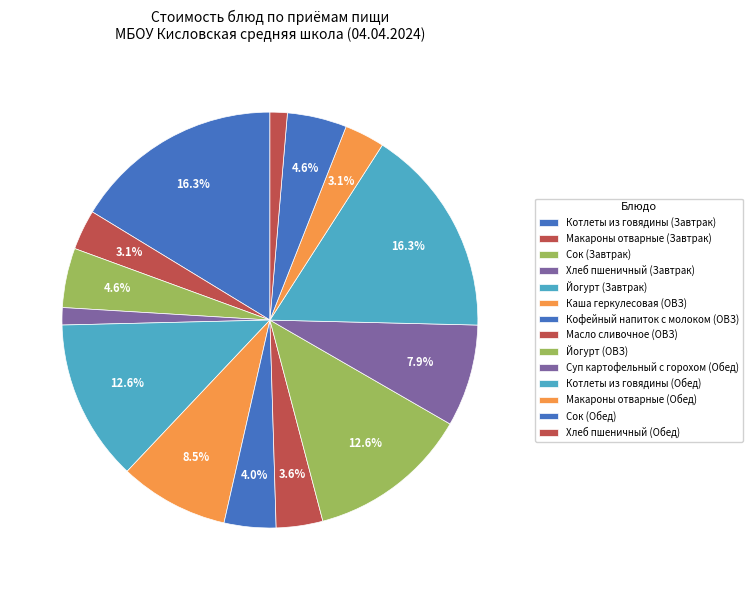

Do Котлеты из говядины (Обед) and Макароны отварные (Завтрак) together represent more than half of the pie?

No